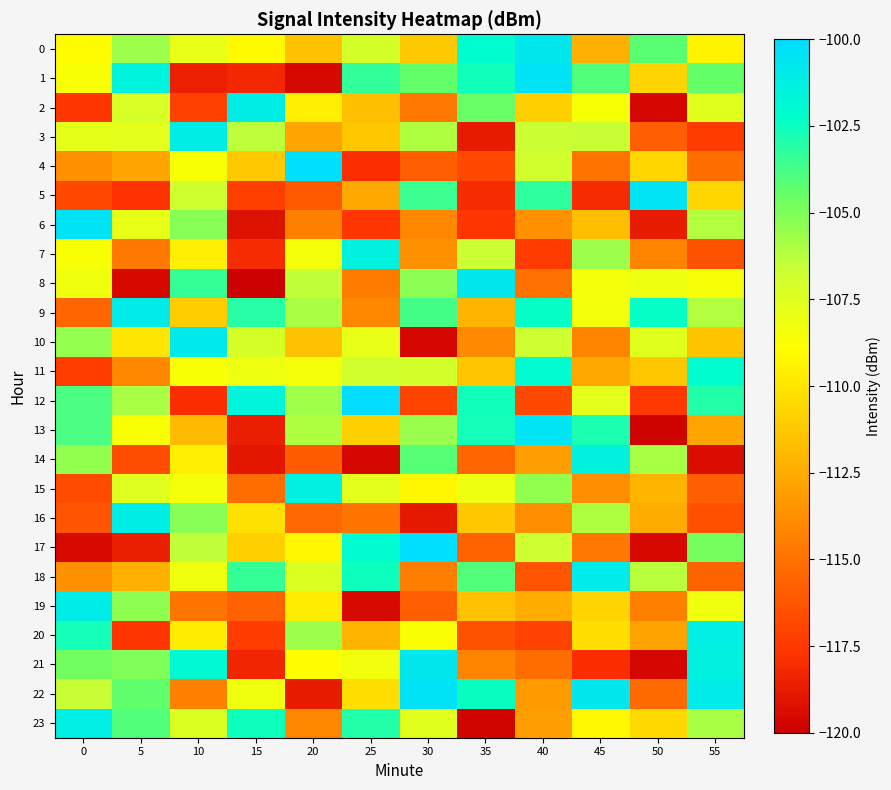

At which category is the sum across all series the highest?

10